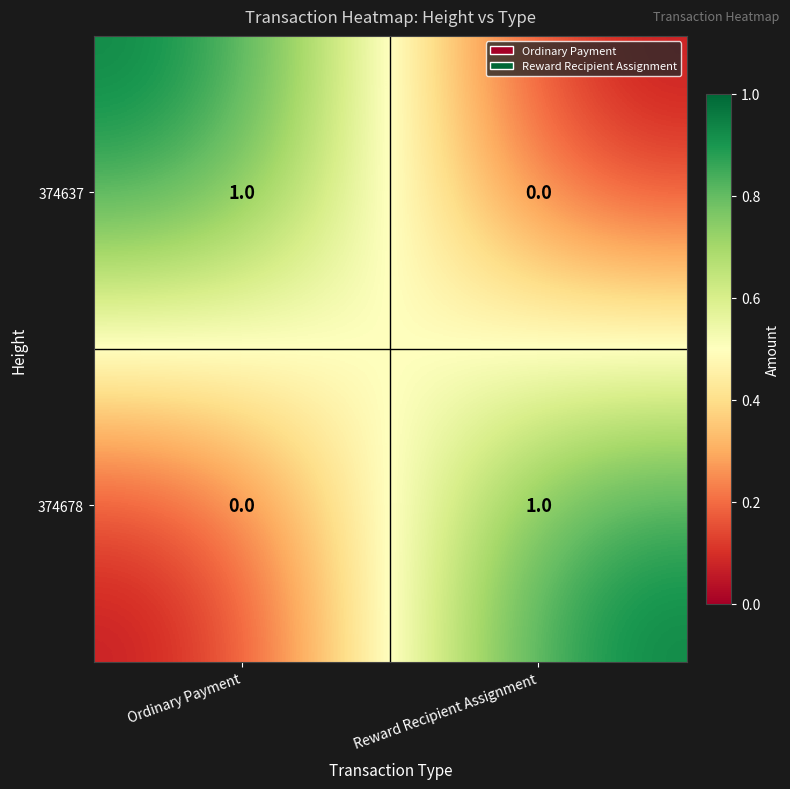

The 374637 series shows 0 at Reward Recipient Assignment. True or false?

True